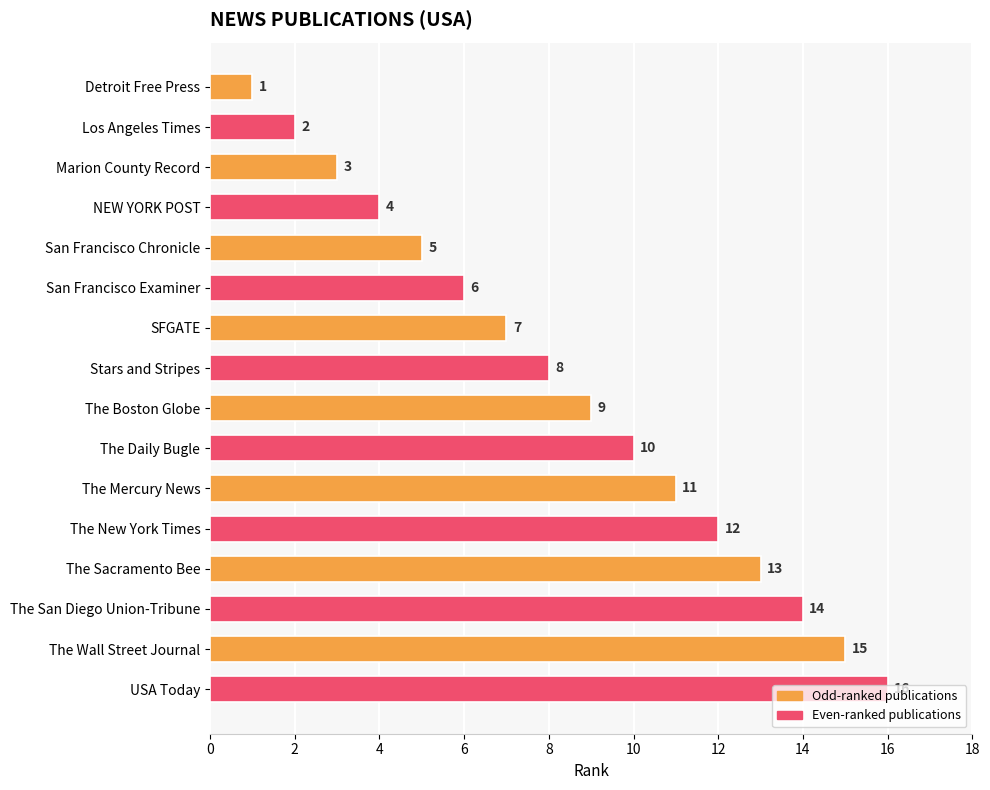

Between Detroit Free Press and USA Today, which is larger?

USA Today